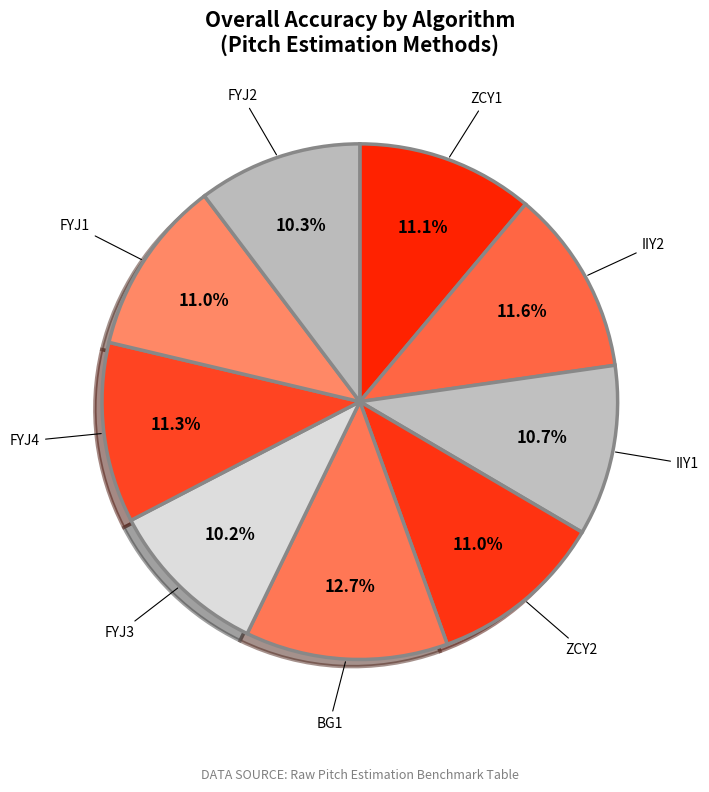

How many slices are in this pie chart?

9